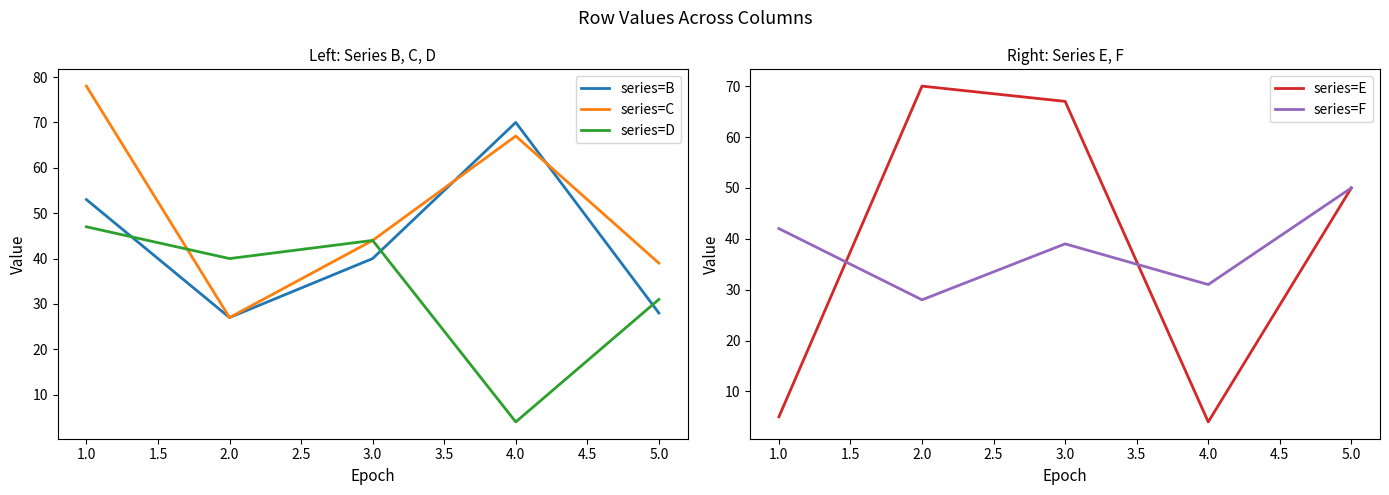

Rank the series by their maximum value, from lowest to highest.

series=D, series=F, series=B, series=E, series=C